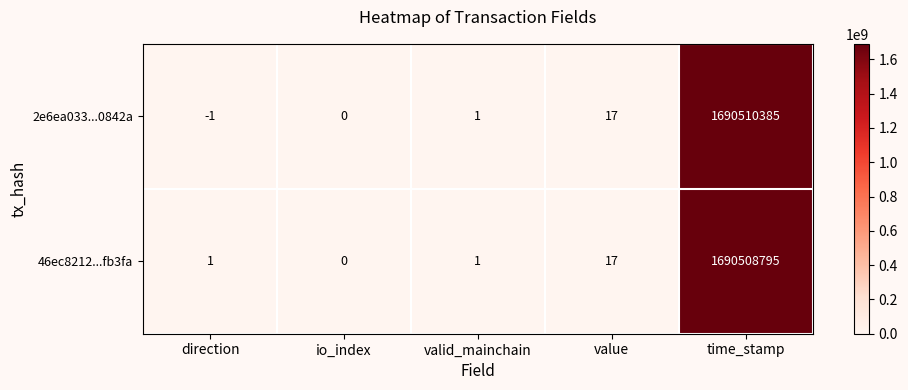

Which series has the largest total across all categories?

2e6ea033...0842a